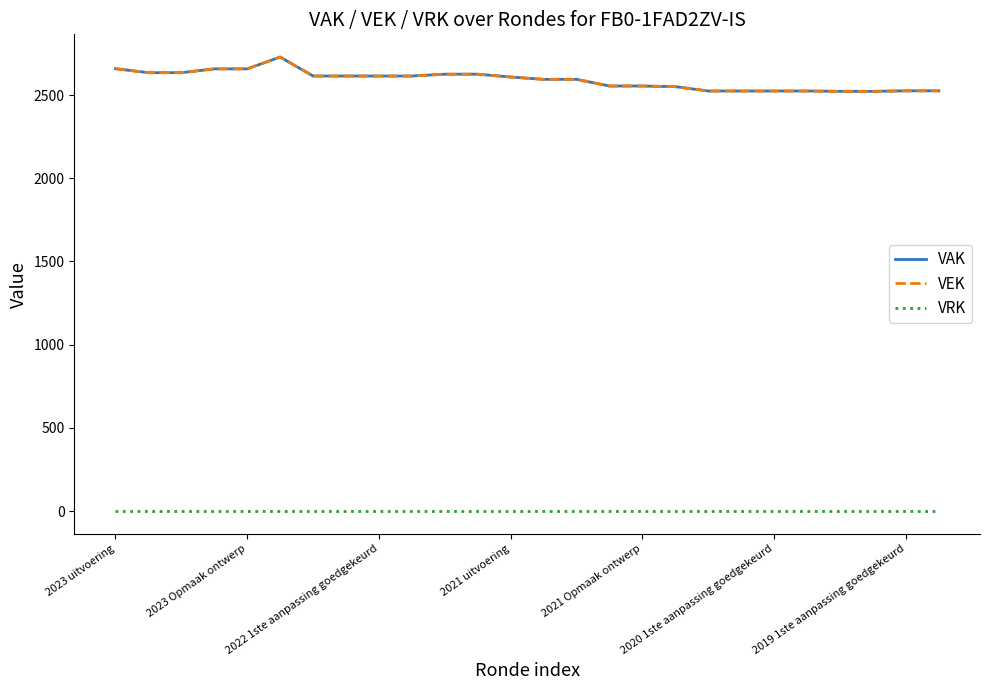

Which series has the largest total across all categories?

VAK